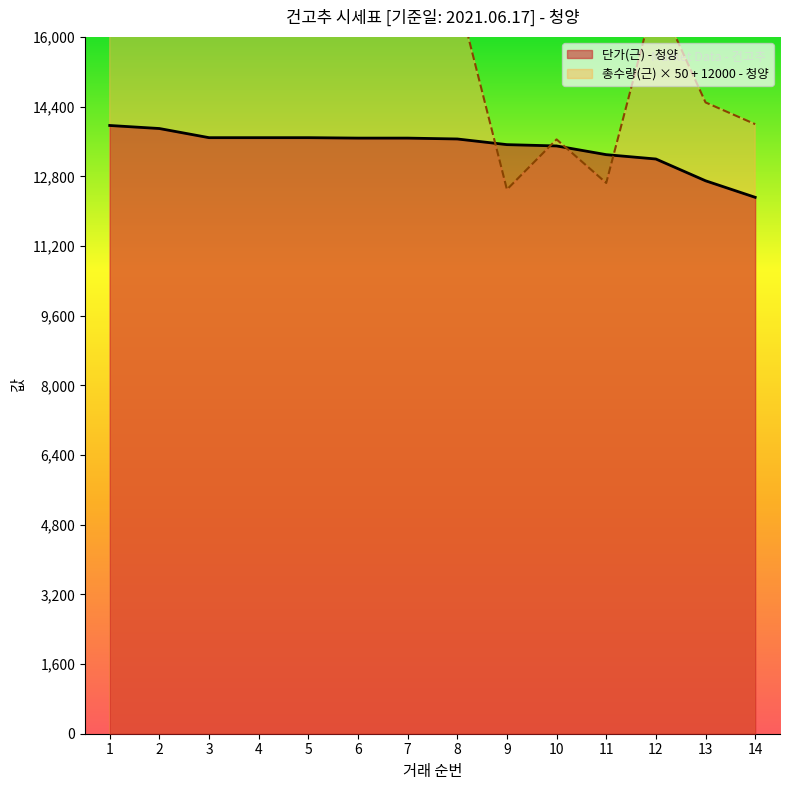

What is the value of the 단가(근) - 청양 point at the 7th from the left?

13680